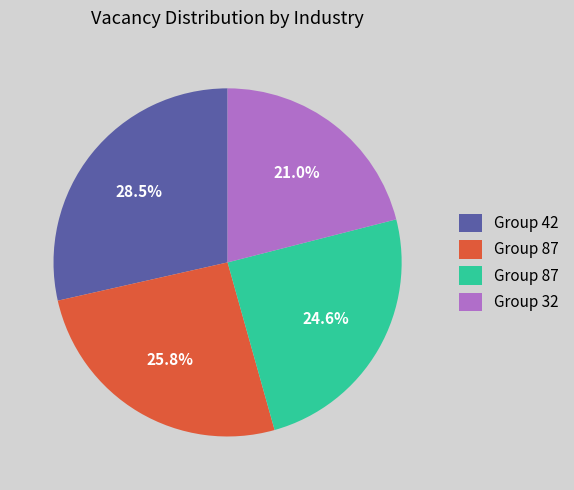

Is there any slice that represents more than half of the pie?

No